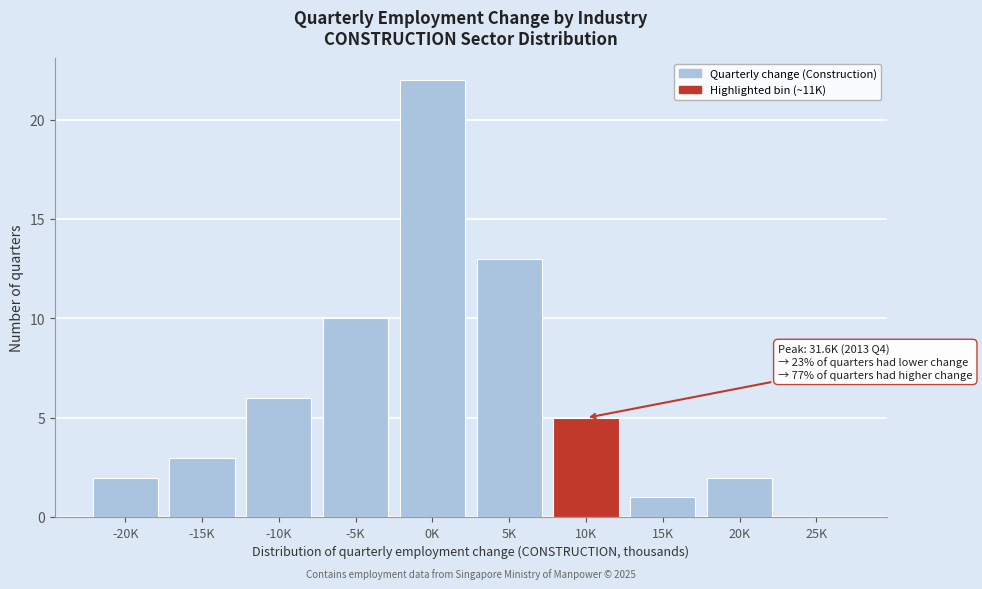

Reading left to right, extract all data points from this chart.

-20K=2	-15K=3	-10K=6	-5K=10	0K=22	5K=13	10K=5	15K=1	20K=2	25K=0